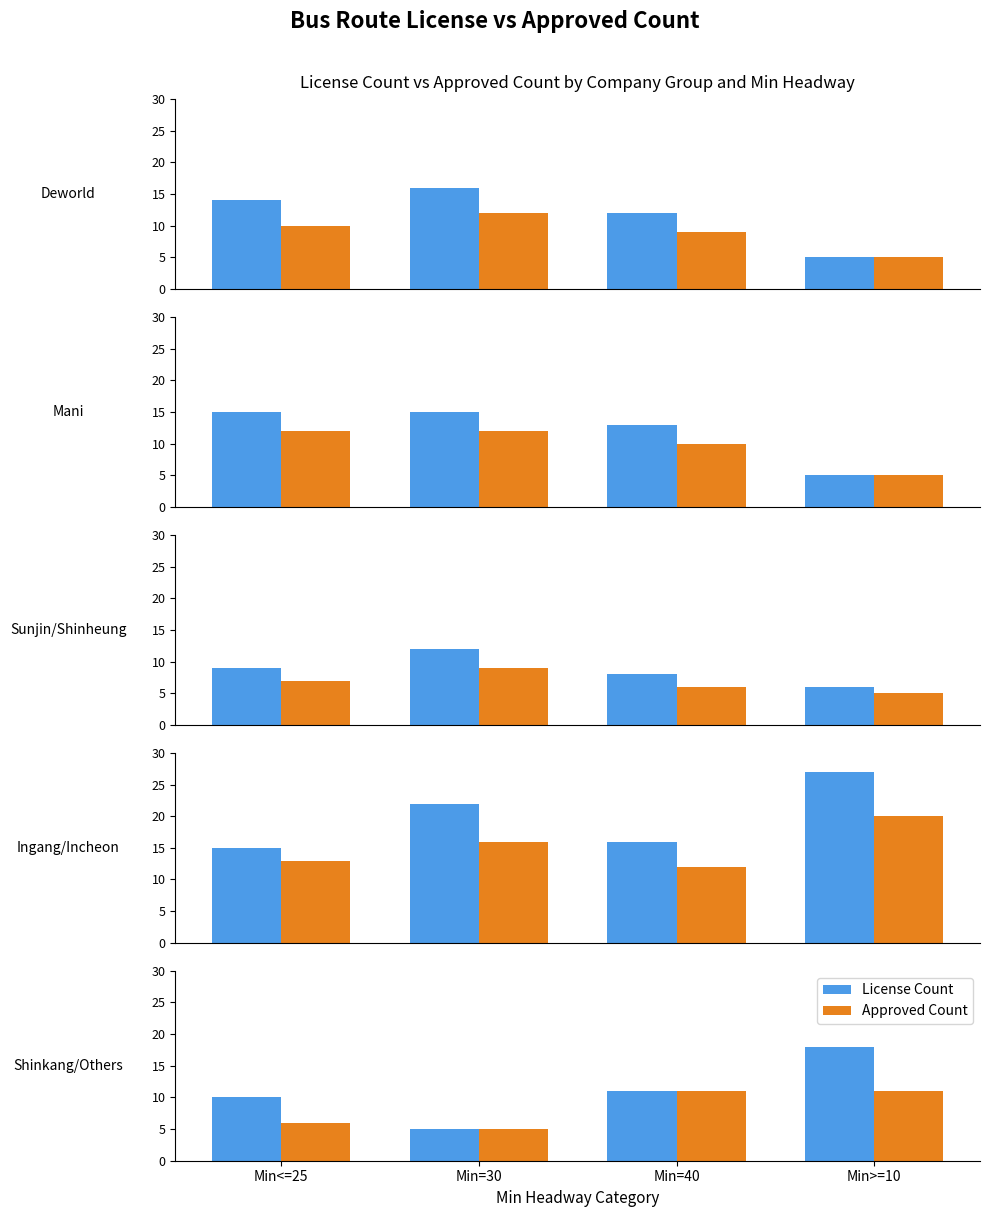

List the series in order of their overall mean, lowest first.

Approved Count, License Count